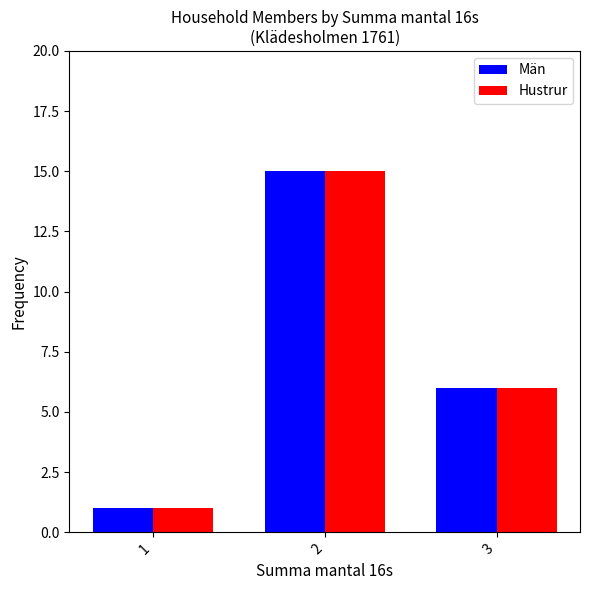

Which category has the lowest value in the Hustrur series?

1